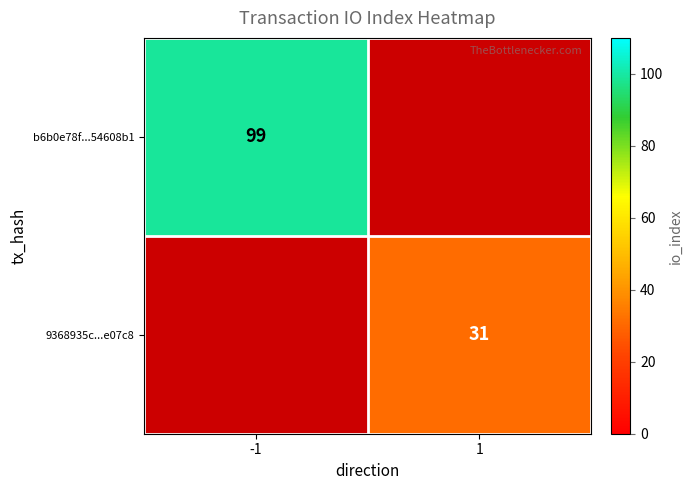

The 9368935c...e07c8 series shows 31 at 1. True or false?

True